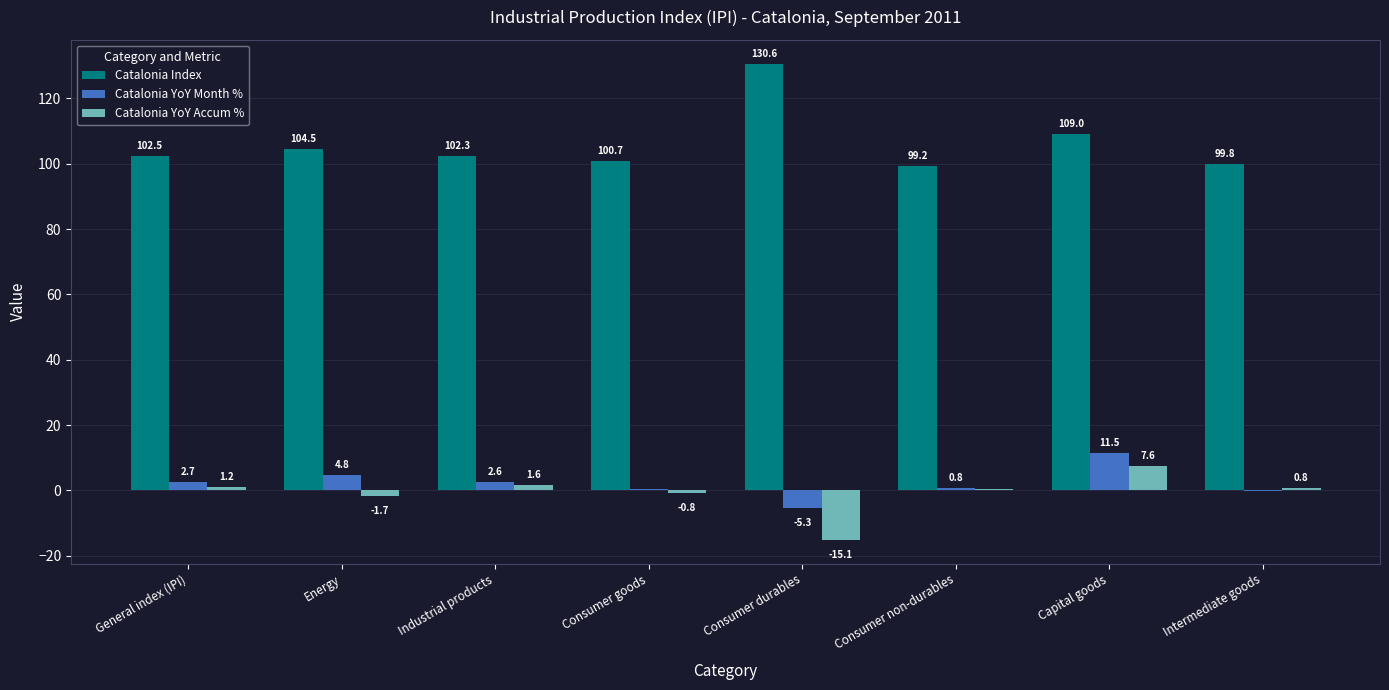

Which category has the highest value across all series?

Consumer durables